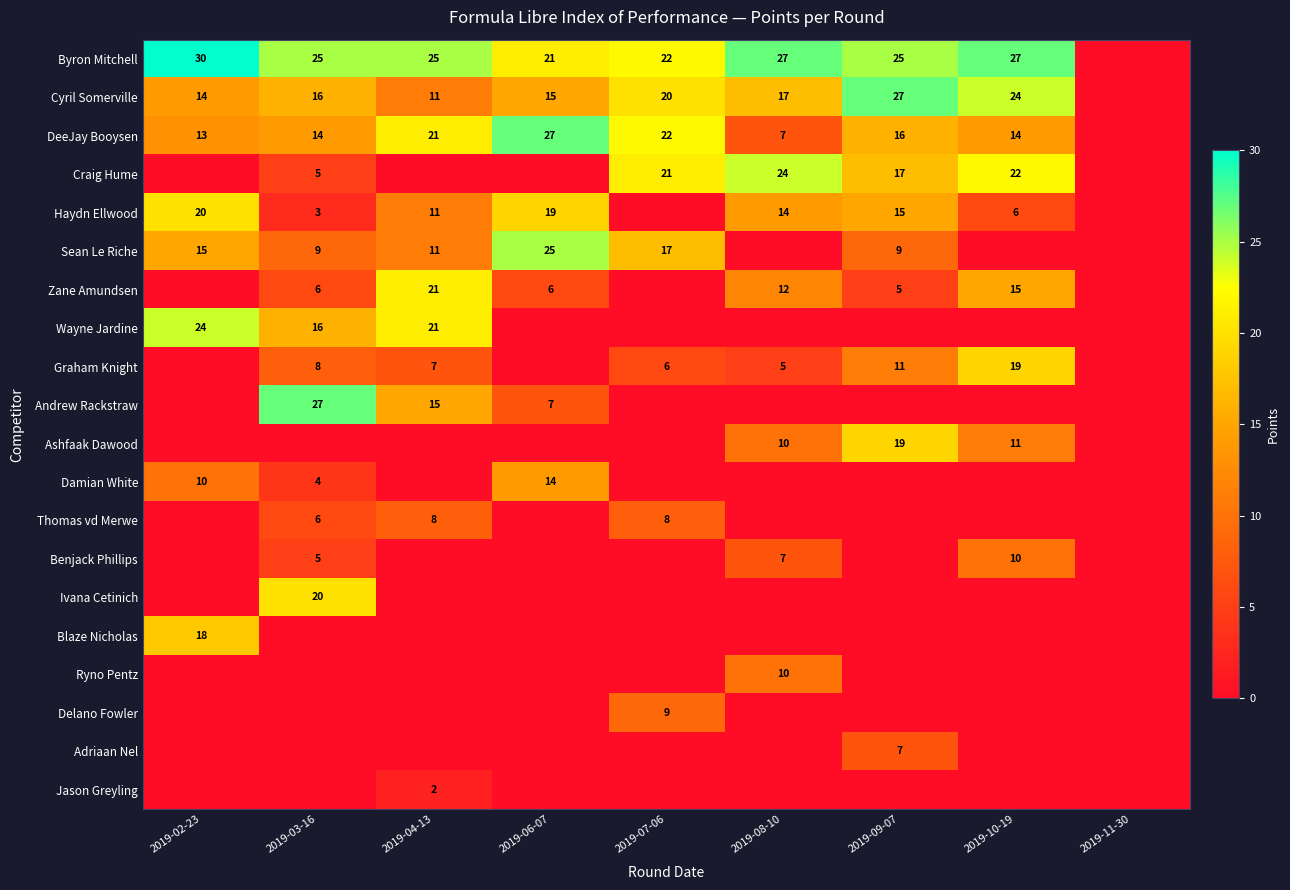

True or false: Sean Le Riche has a value of 23 at 2019-02-23.

False